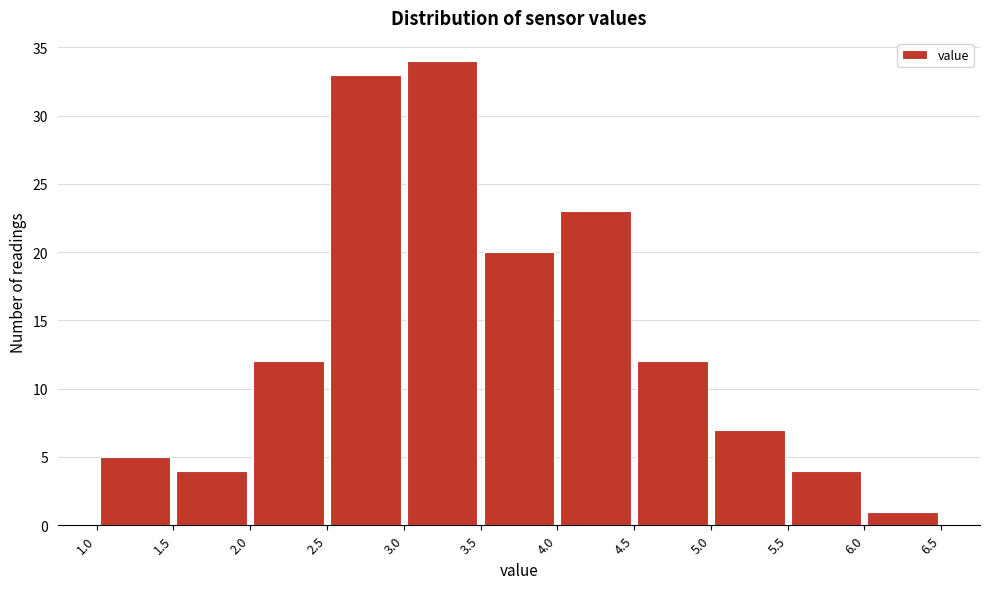

Over which range of the x-axis is the bar tallest?

3.0 to 3.5